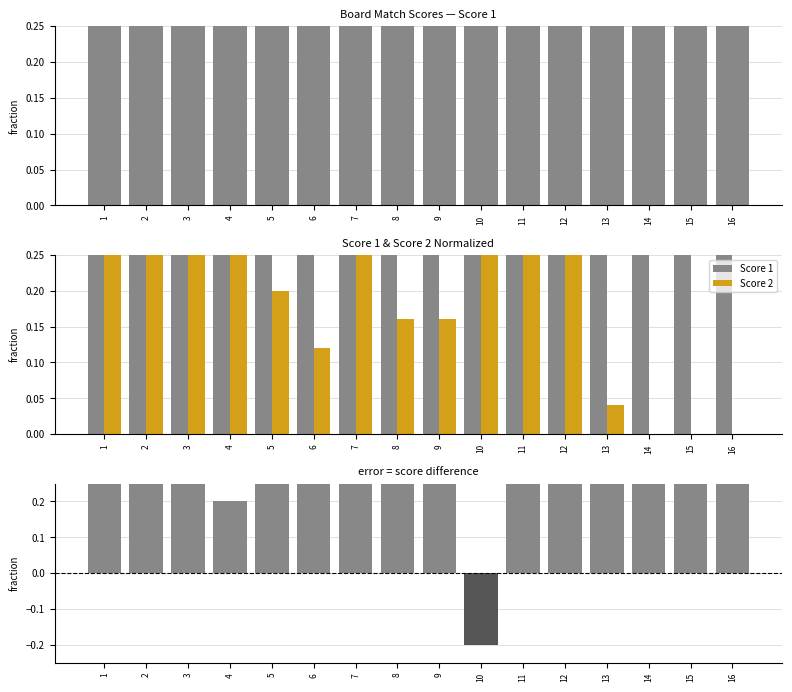

The value of Score 1 - Score 2 at 9 is 0.5. True or false?

False